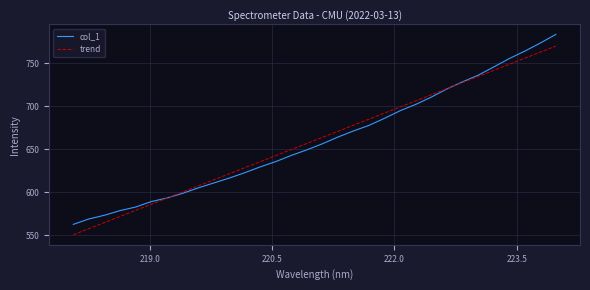

What is the maximum value shown in the chart?

783.2